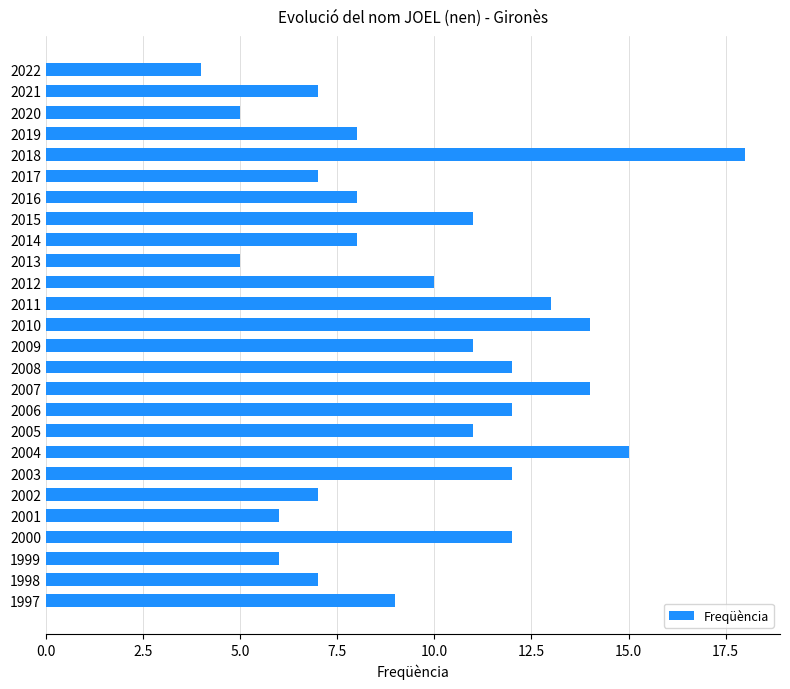

How many bars are there in total?

26